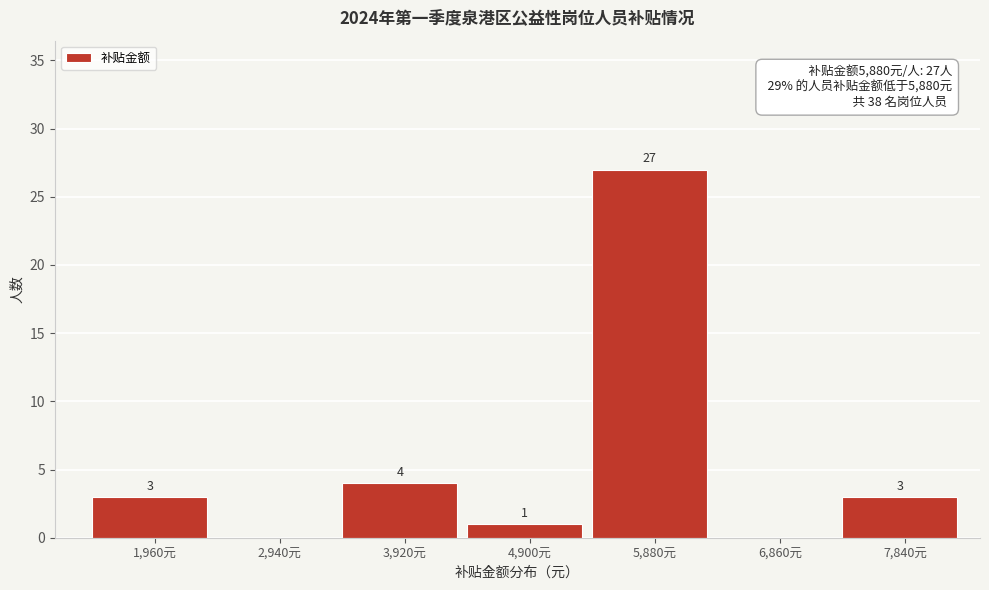

Reading left to right, list all the values displayed in this chart.

1,960元=3	2,940元=0	3,920元=4	4,900元=1	5,880元=27	6,860元=0	7,840元=3